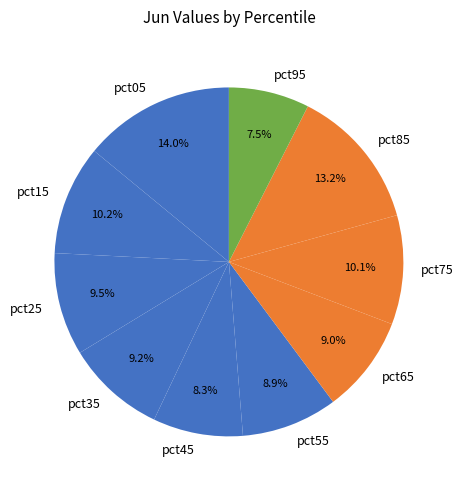

Is it true that pct05 is 27% of the pie?

False